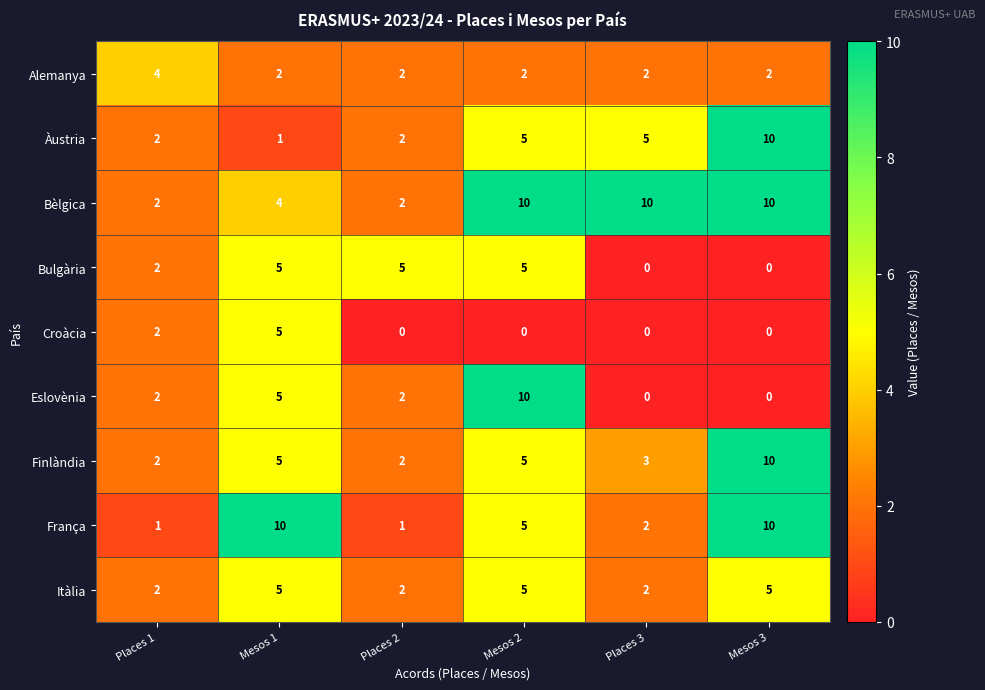

Where does the França series first go above 5?

Mesos 1